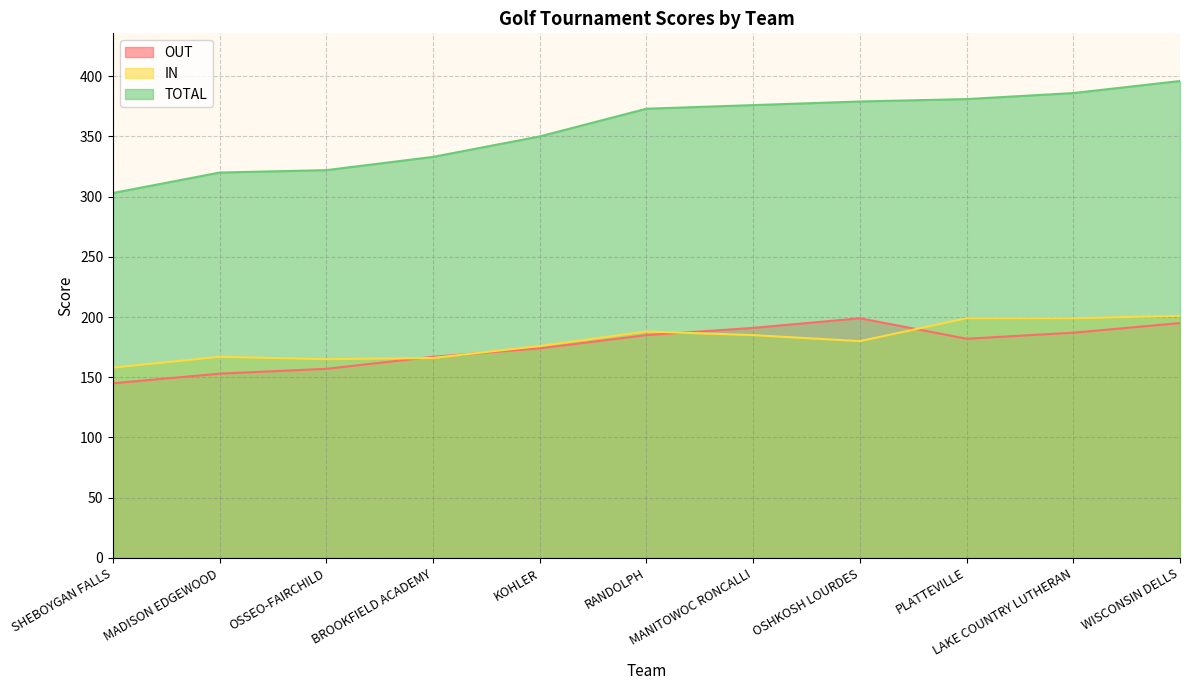

Read the OUT value at OSSEO-FAIRCHILD, to the nearest 10.

160